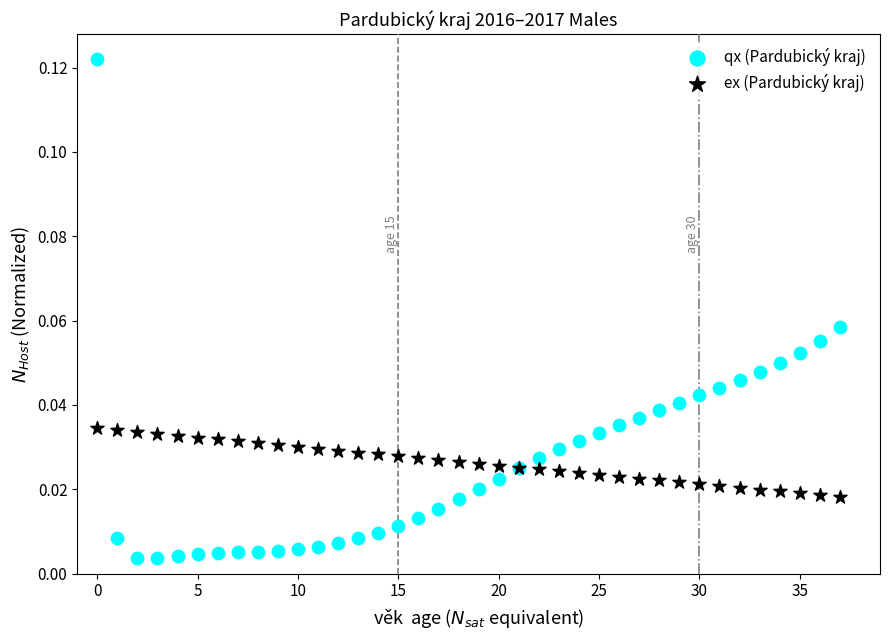

Which series reaches the maximum Y coordinate?

qx (Pardubický kraj)